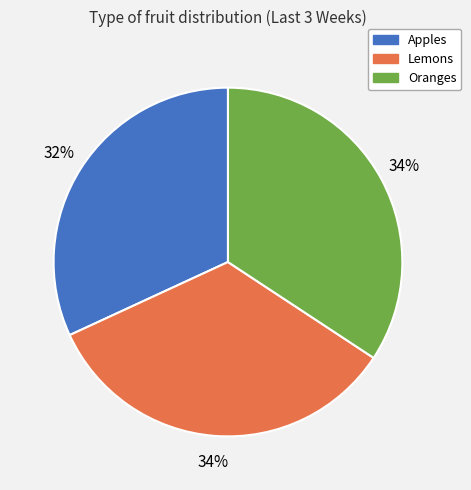

How many slices are in this pie chart?

3